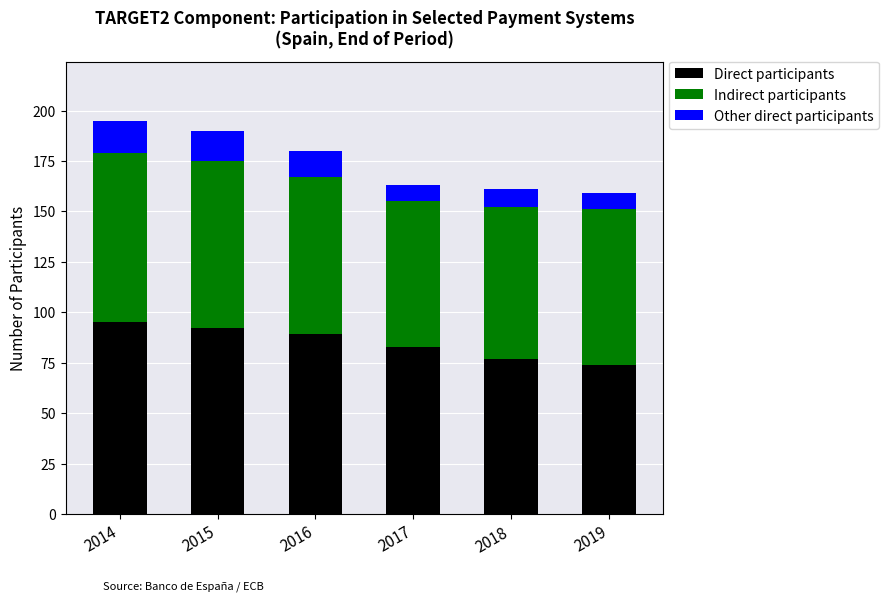

What is the total value across all series at 2014?

195